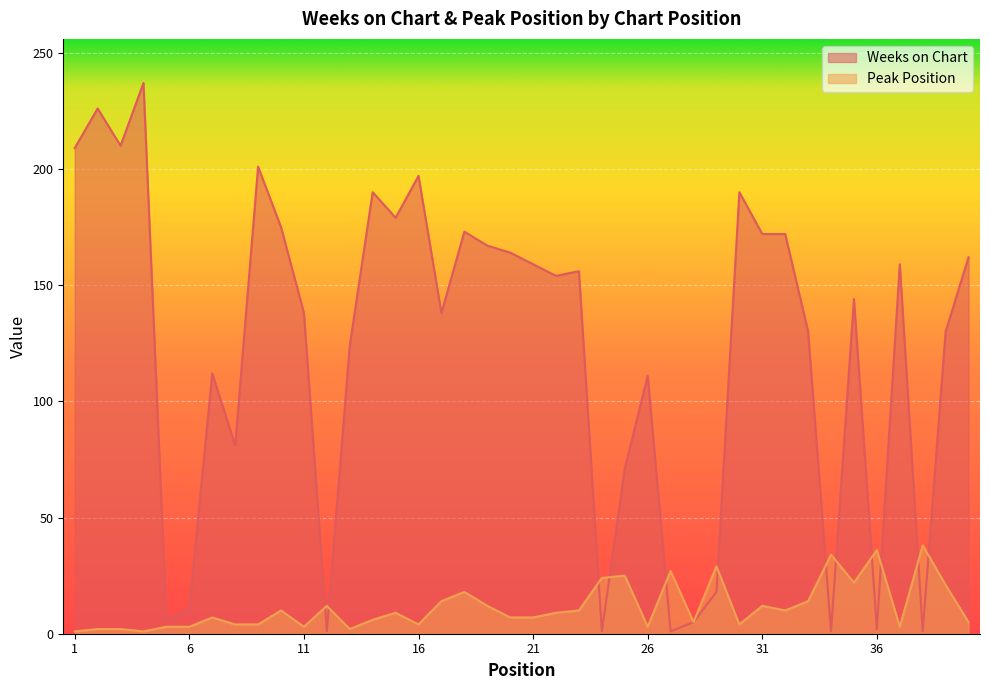

Which series changed the most between 1 and 16?

Weeks on Chart